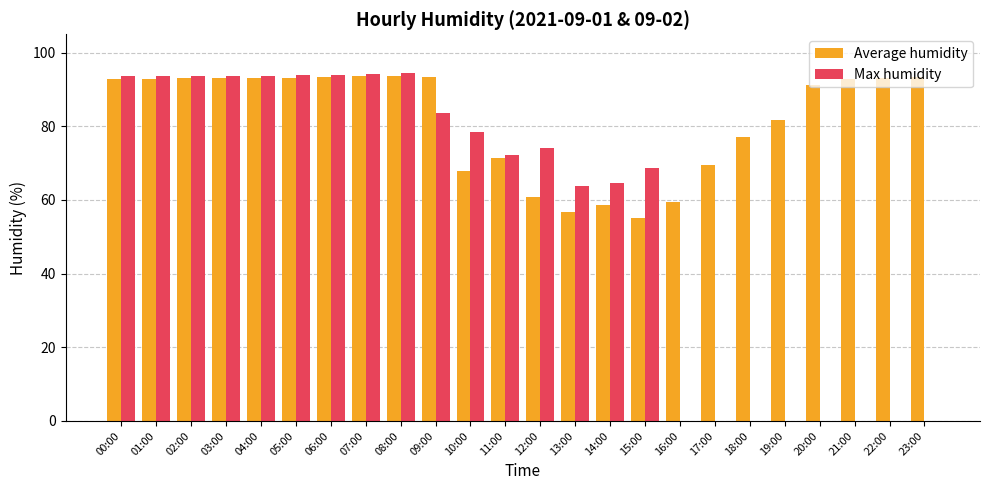

Which series has the largest total across all categories?

Average humidity